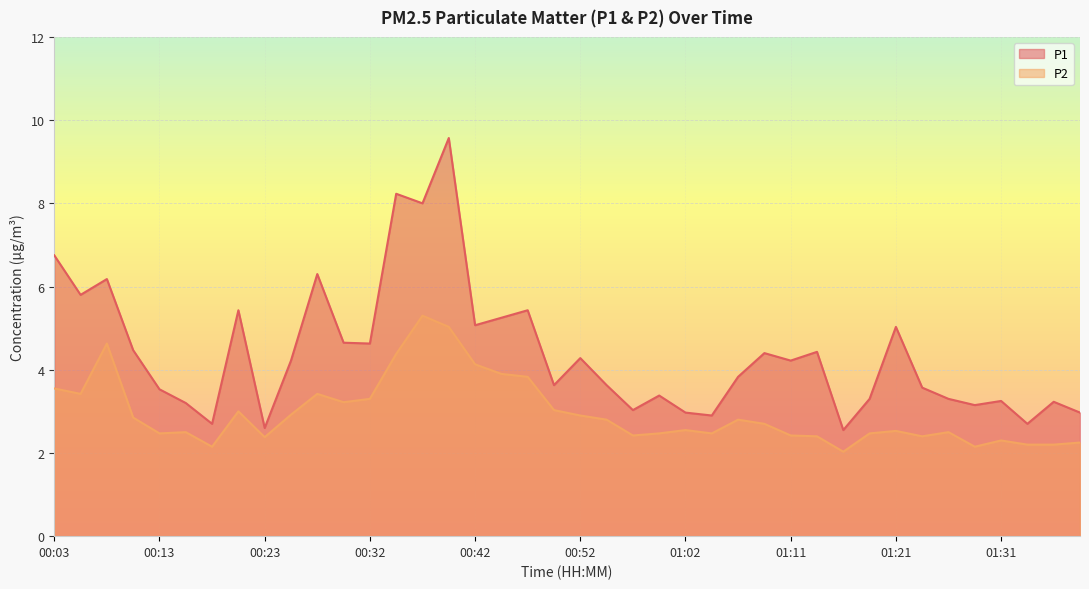

What is the maximum value shown in the chart?

9.6